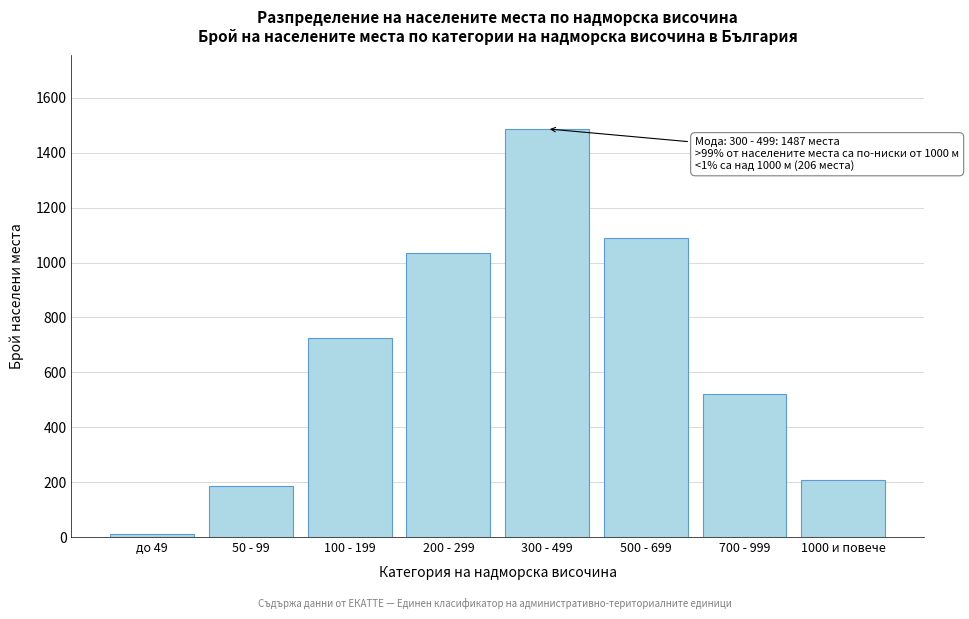

Reading right to left, list all the values displayed in this chart.

206	521	1089	1487	1035	724	185	12